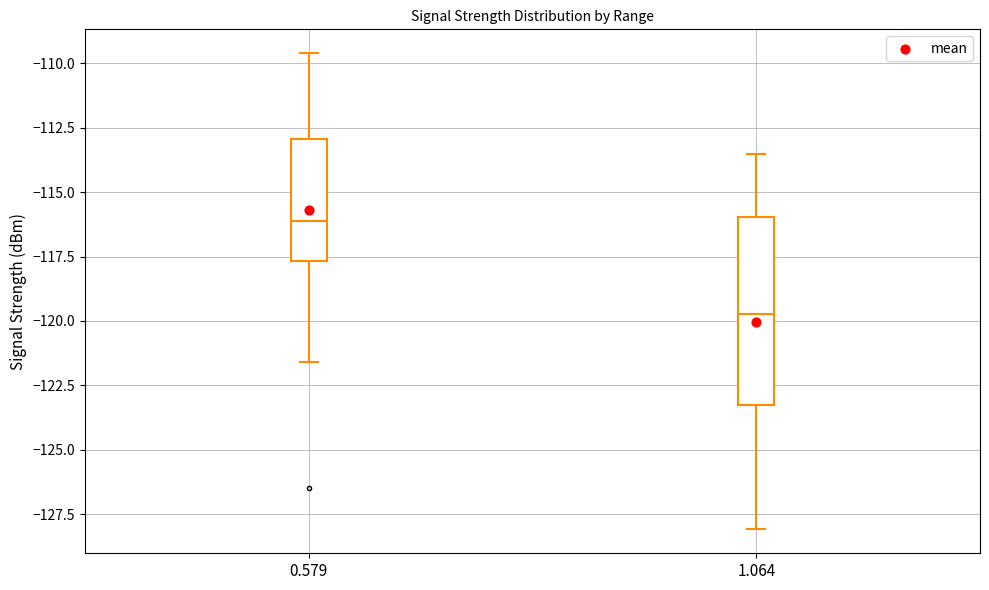

Where does the lower whisker of the box at x = 0.579 end on the y-axis? The values are not printed on the chart, so give them approximately, as read against the axis.

-121.5